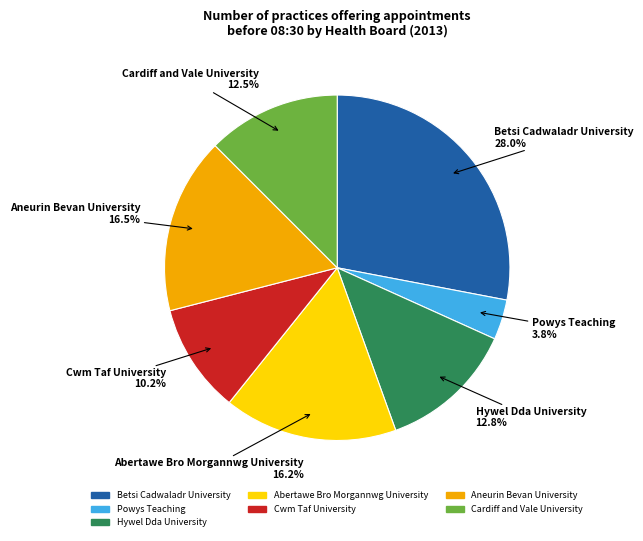

To the nearest percent, what percentage of the pie is Abertawe Bro Morgannwg University?

16%